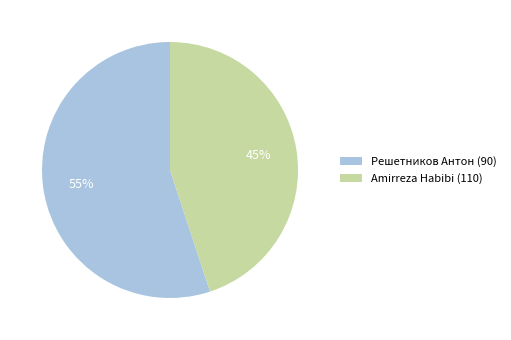

Is the sum of Решетников Антон (90) and Amirreza Habibi (110) greater than half?

Yes